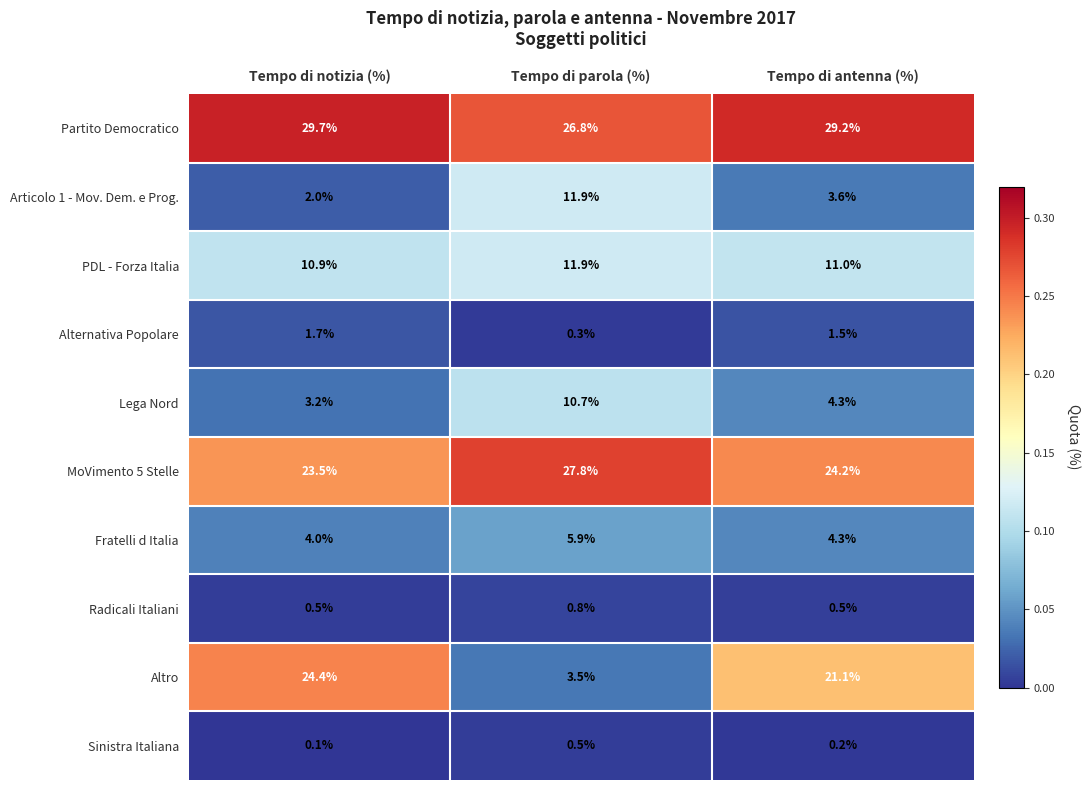

Is it true that PDL - Forza Italia equals 3.4 at Tempo di parola (%)?

False